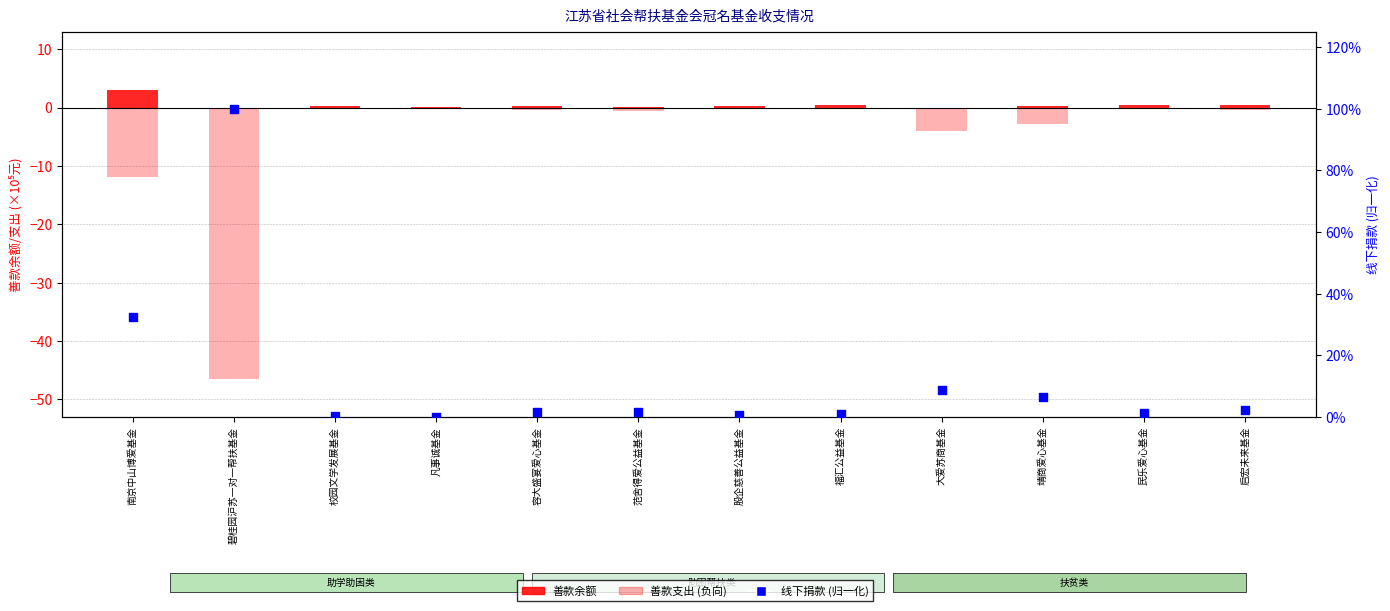

Which series has the widest spread of Y values?

善款支出 (负向)